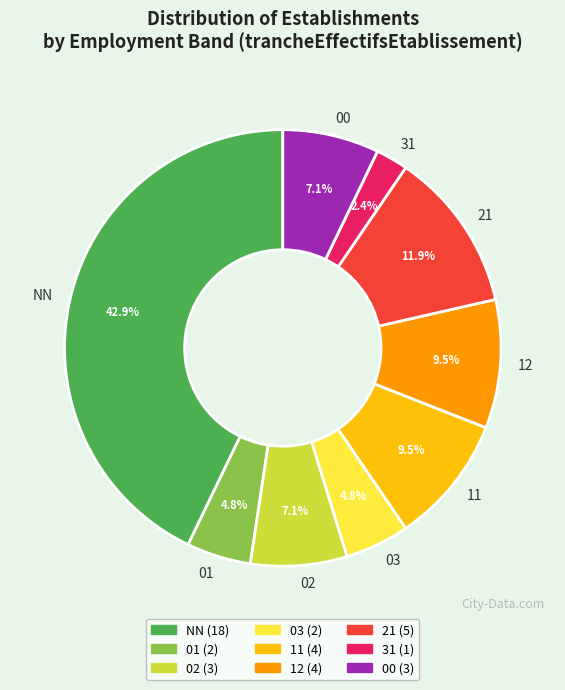

Which slice is the largest?

NN